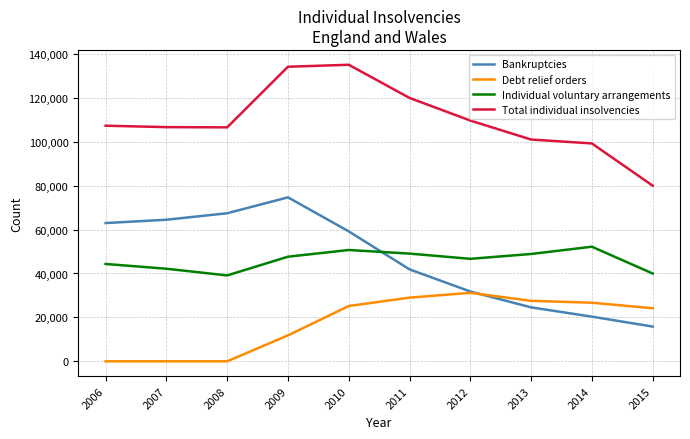

Which series changed the most between 2007 and 2013?

Bankruptcies